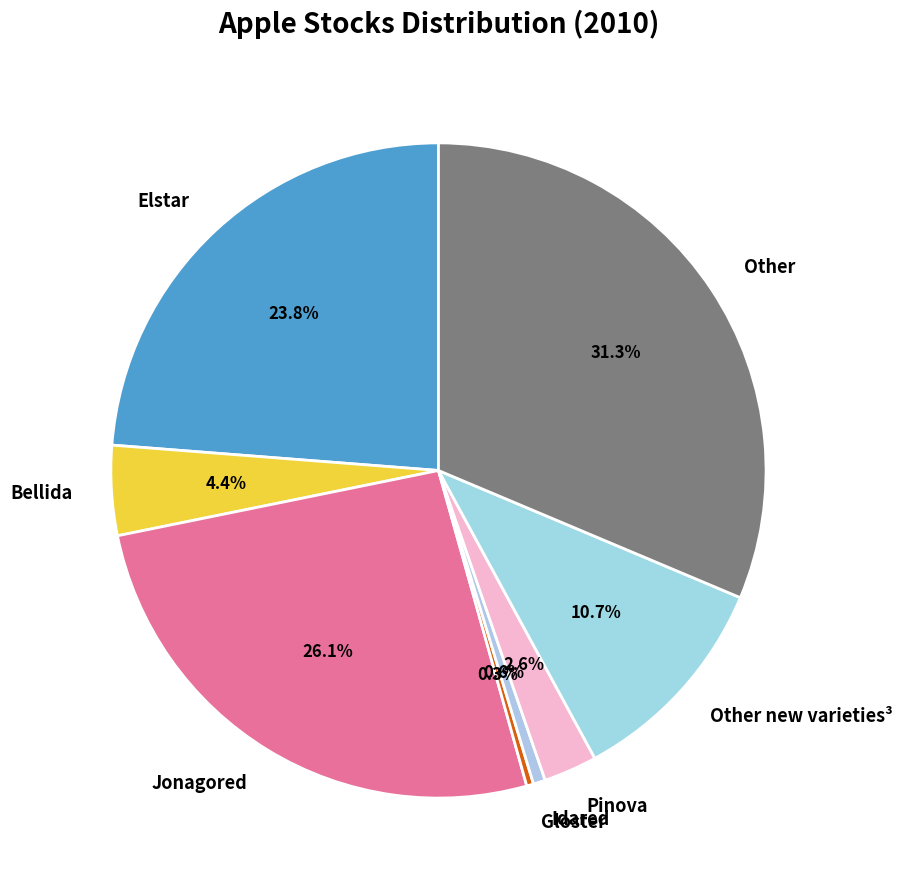

Between Other new varieties³ and Idared, which is larger?

Other new varieties³